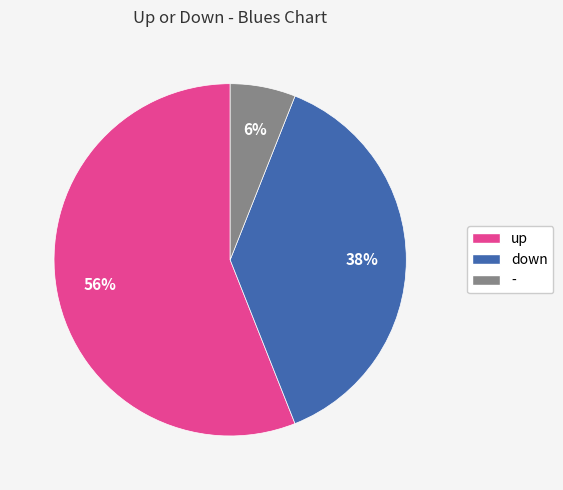

To the nearest percent, what portion does down represent?

38%